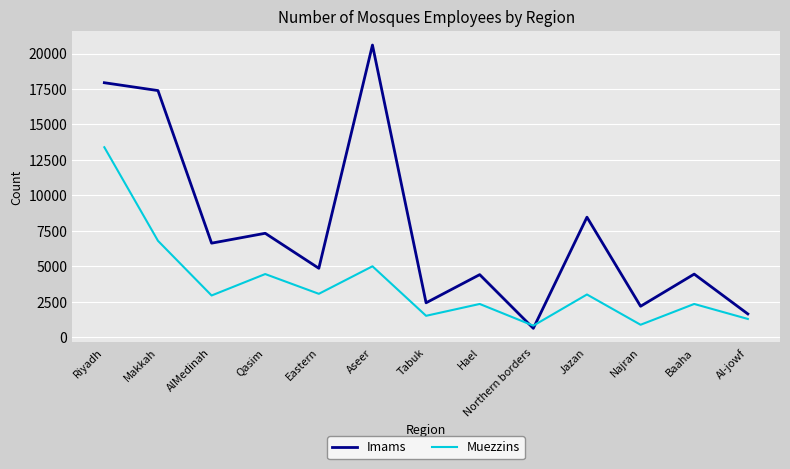

Between which two adjacent categories do Imams and Muezzins first intersect?

Hael and Northern borders